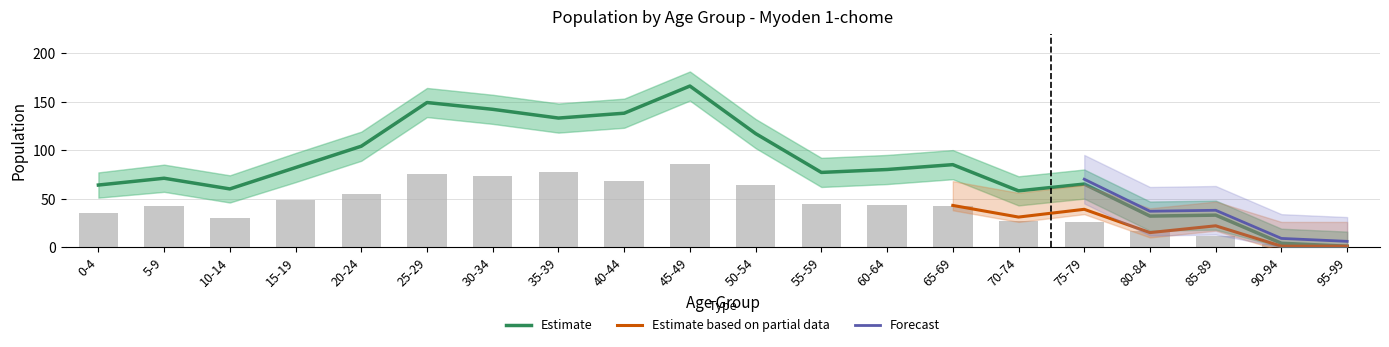

Reading left to right, extract all data points from this chart.

Male: 0-4=35	5-9=42	10-14=30	15-19=49	20-24=55	25-29=75	30-34=73	35-39=77	40-44=68	45-49=86	50-54=64	55-59=44	60-64=43	65-69=42	70-74=27	75-79=26	80-84=17	85-89=11	90-94=3	95-99=0
Female: 0-4=64	5-9=71	10-14=60	15-19=82	20-24=104	25-29=149	30-34=142	35-39=133	40-44=138	45-49=166	50-54=117	55-59=77	60-64=80	65-69=85	70-74=58	75-79=65	80-84=32	85-89=33	90-94=4	95-99=1